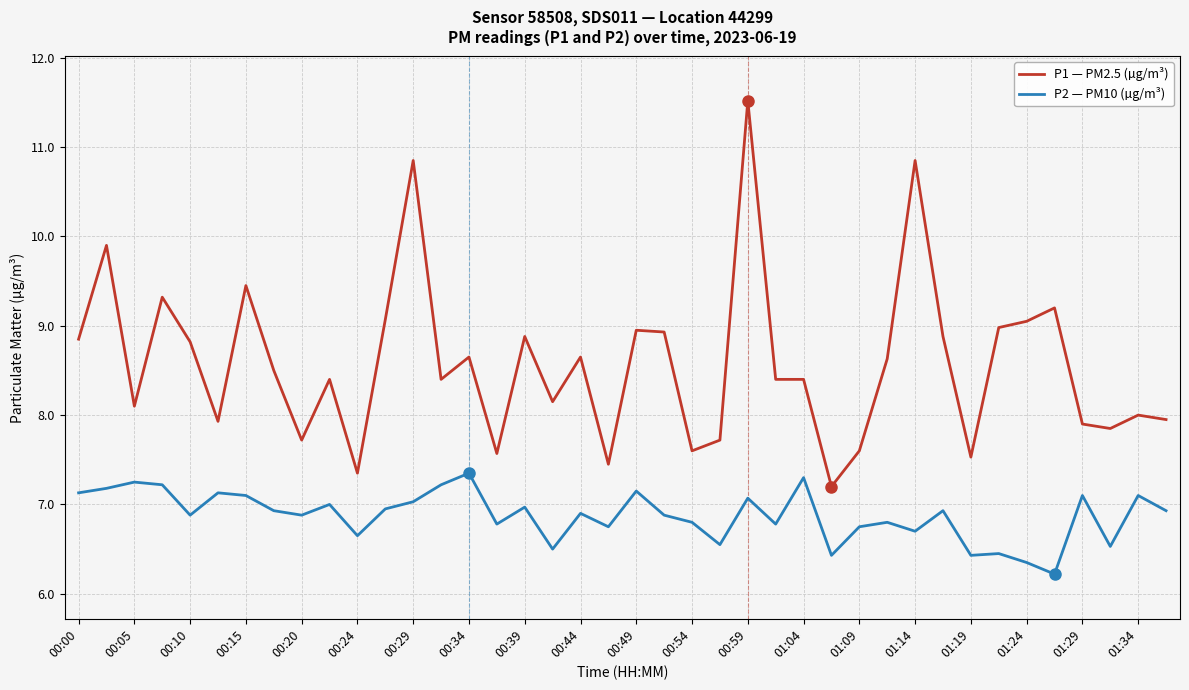

True or false: P1 — PM2.5 (µg/m³) and P2 — PM10 (µg/m³) cross at least once.

False